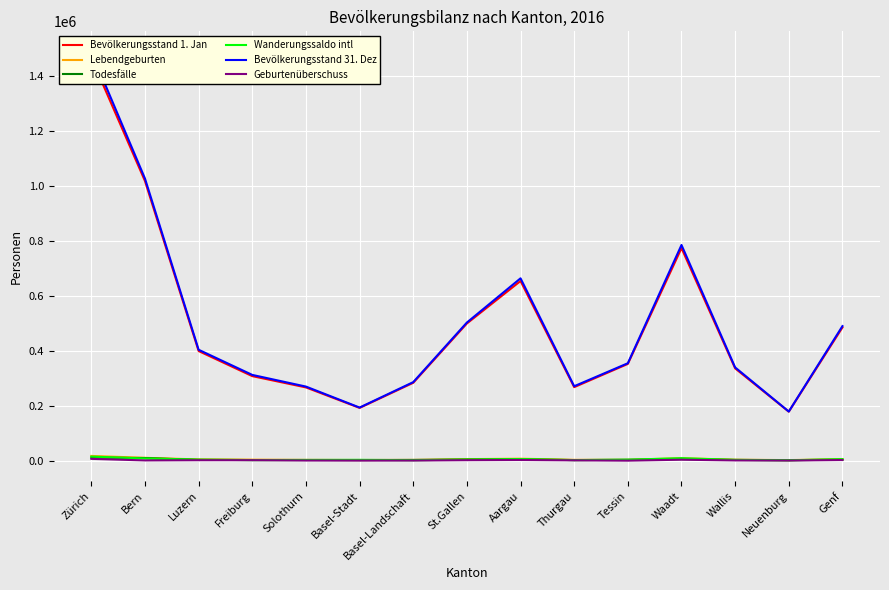

Is the value of Todesfälle at Thurgau greater than the value of Bevölkerungsstand 31. Dez at Waadt?

No